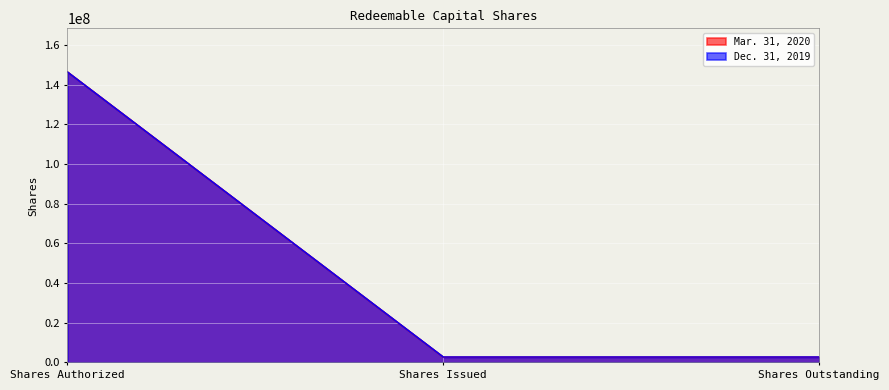

How many lines are shown in the chart?

2